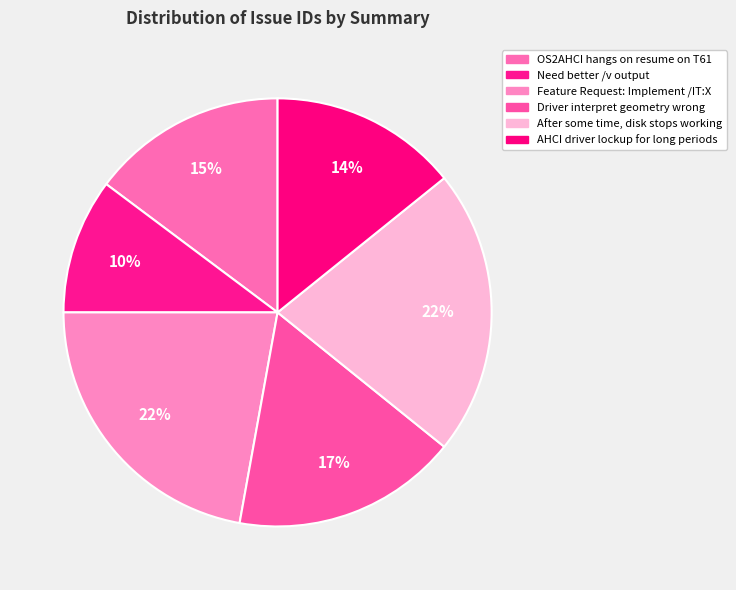

To the nearest percent, what is the average slice percentage?

17%